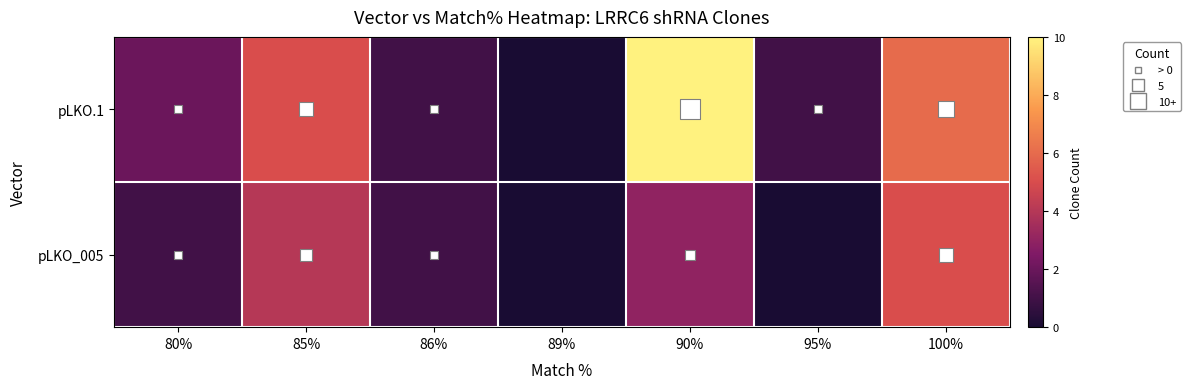

Which series has the largest total across all categories?

pLKO.1